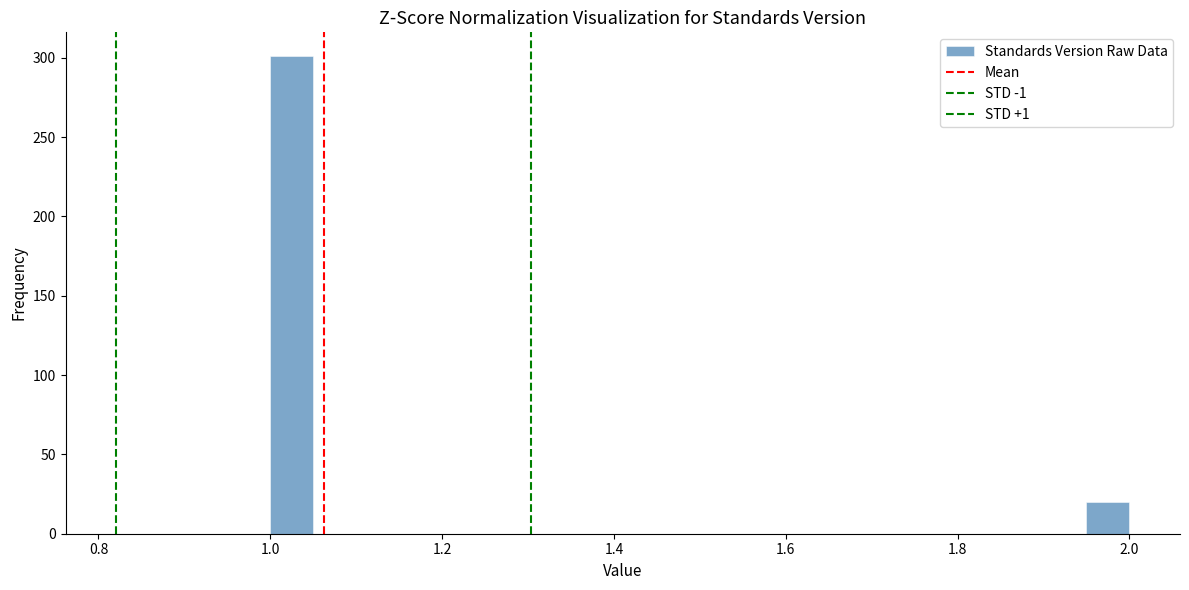

Around what value on the x-axis is the tallest bar? Give the approximate position of its centre, as read against the axis.

1.02